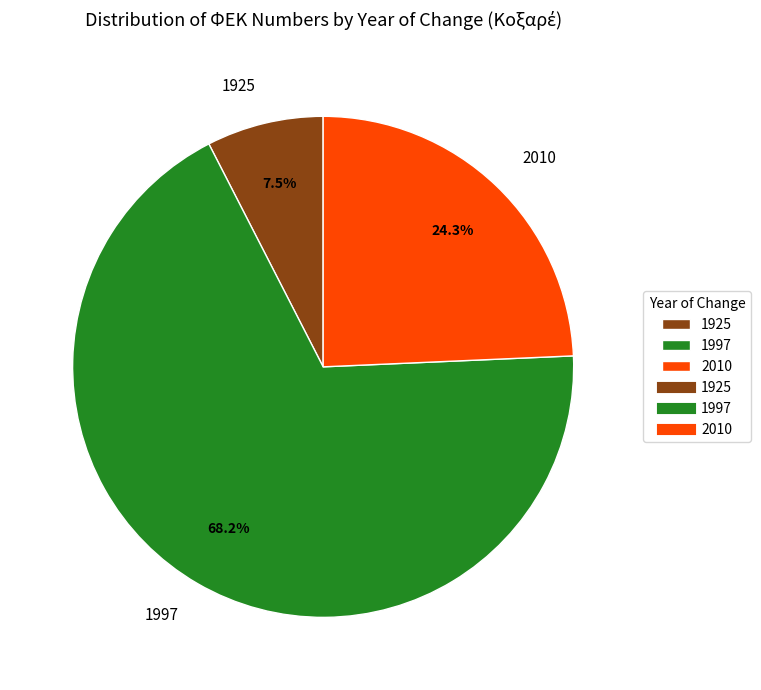

True or false: 2010 accounts for 35% of the total.

False